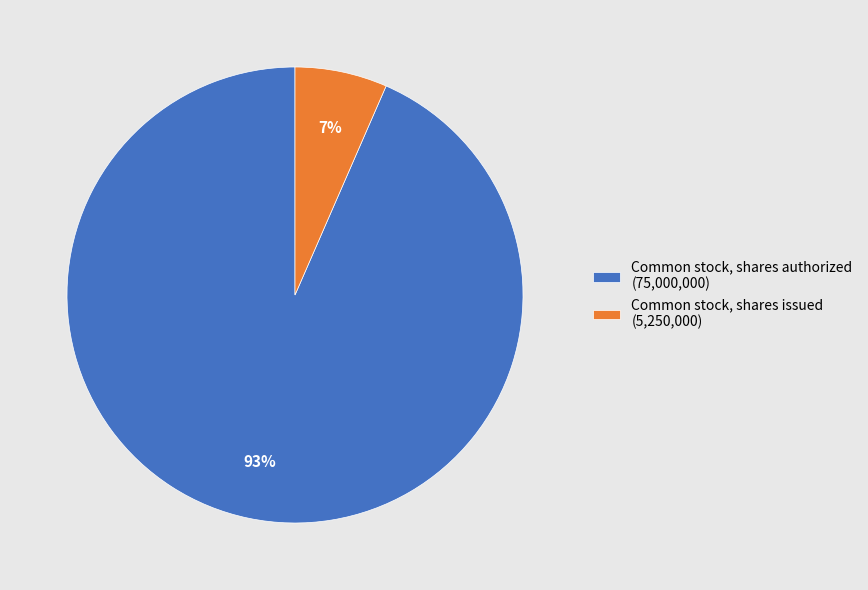

Is there a majority slice in this chart?

Yes